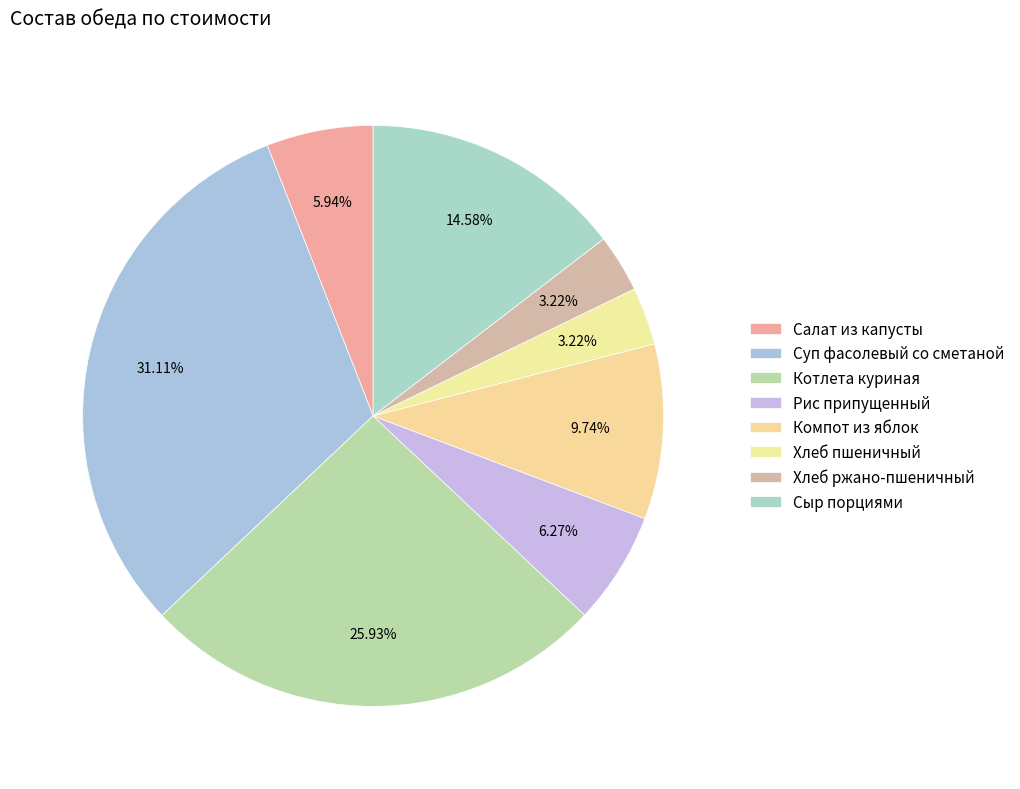

True or false: Салат из капусты accounts for 6% of the total.

True